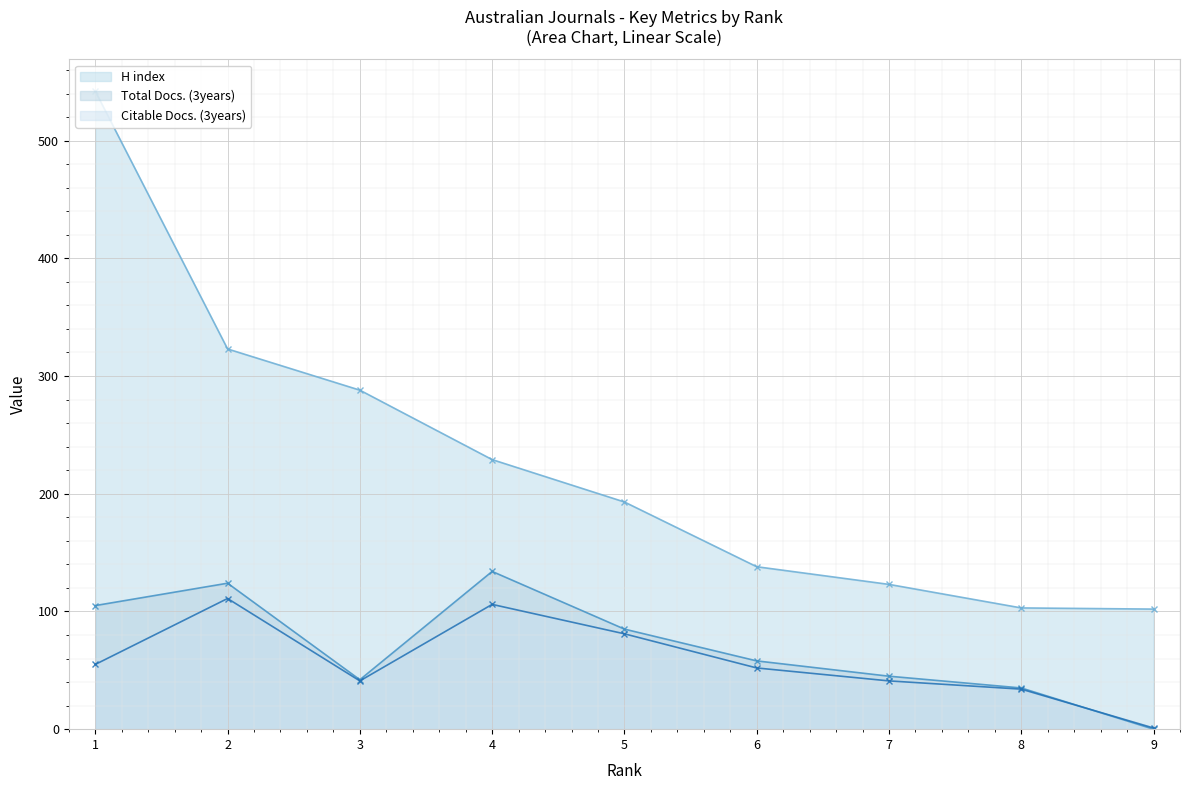

True or false: H index has more than 1 interior local peaks.

False